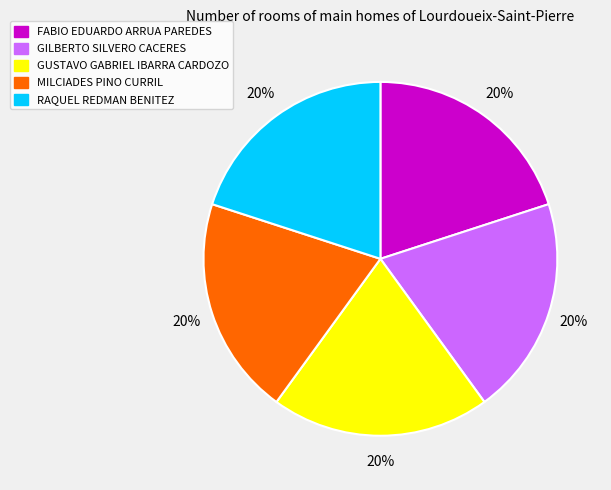

Is the sum of FABIO EDUARDO ARRUA PAREDES and GUSTAVO GABRIEL IBARRA CARDOZO greater than half?

No